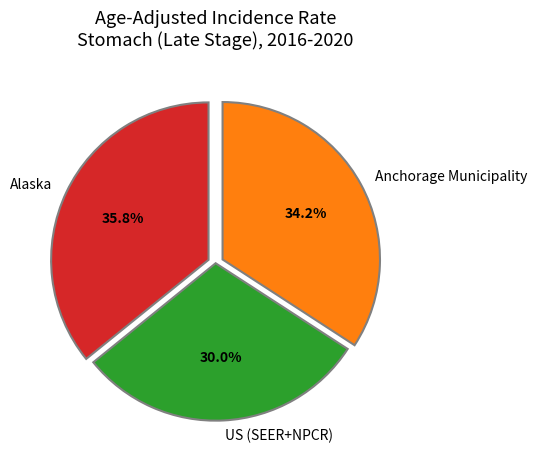

How many segments does this pie chart have?

3